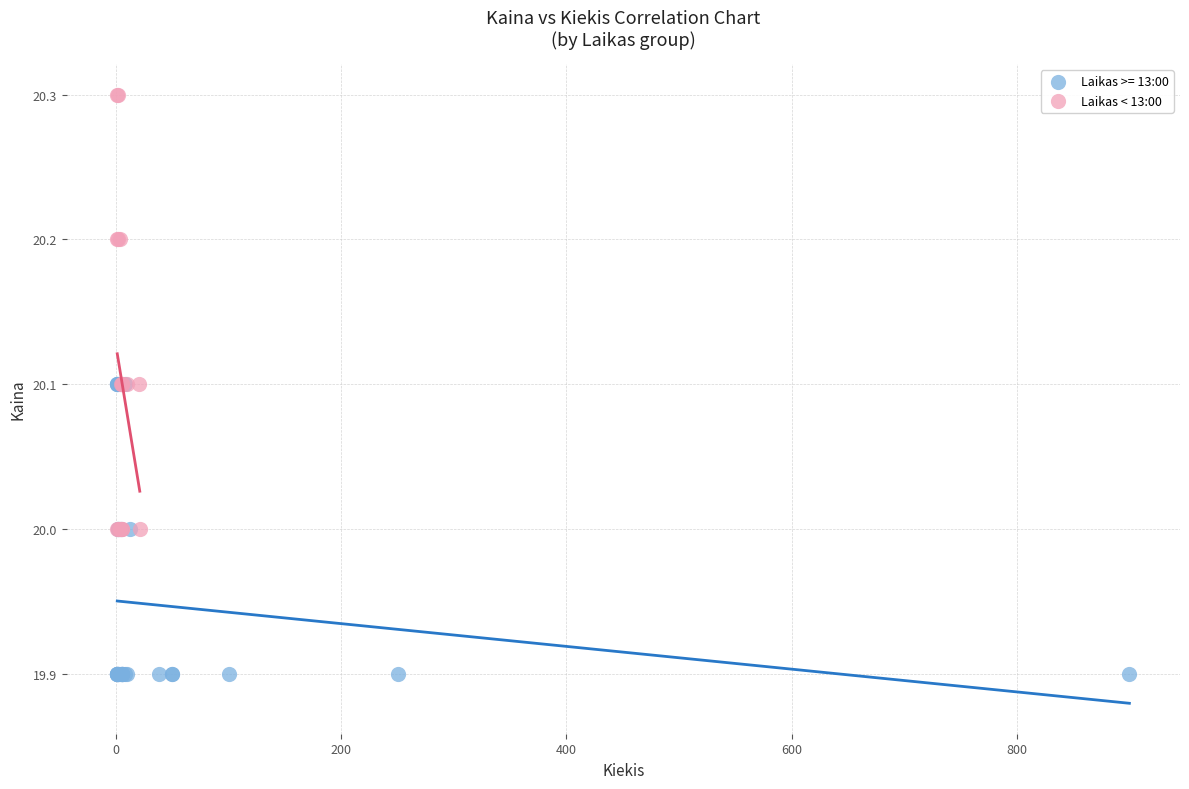

Which series contains the lowest Y value?

Laikas >= 13:00